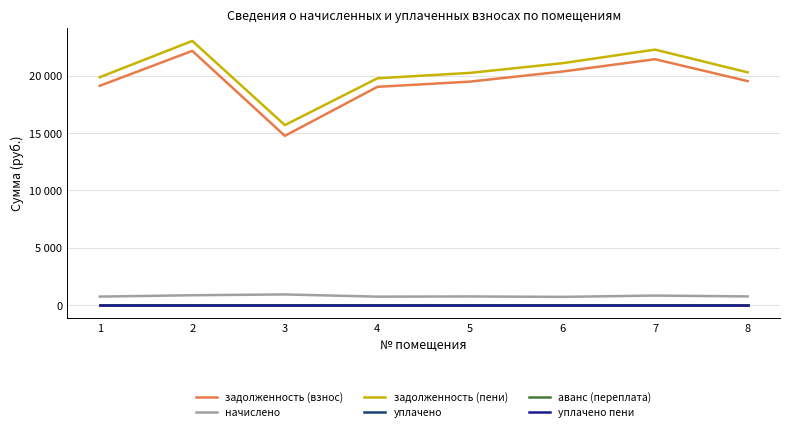

True or false: уплачено пени has more than 1 interior local peaks.

False